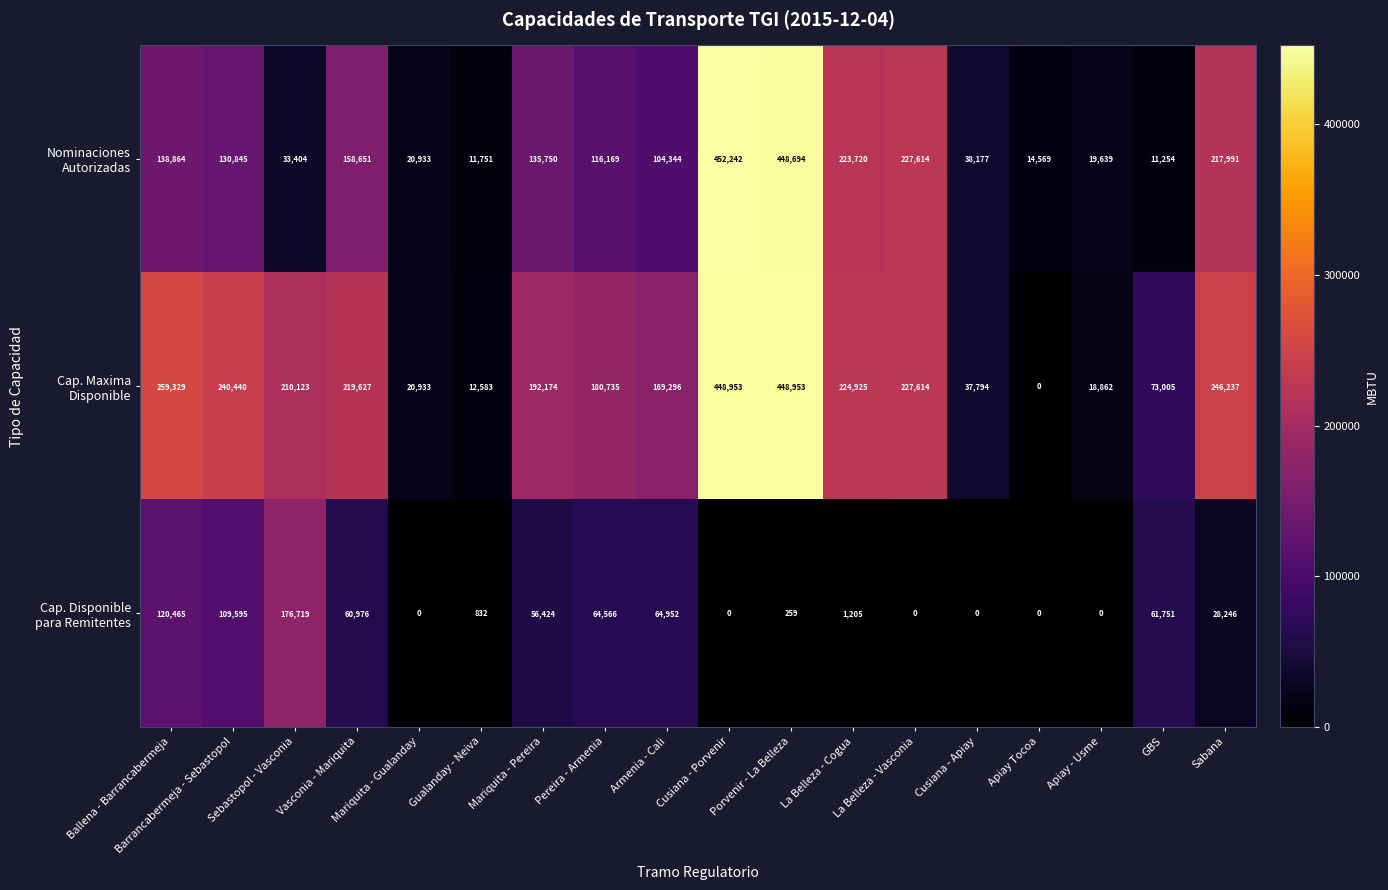

What is the greatest value displayed?

452242